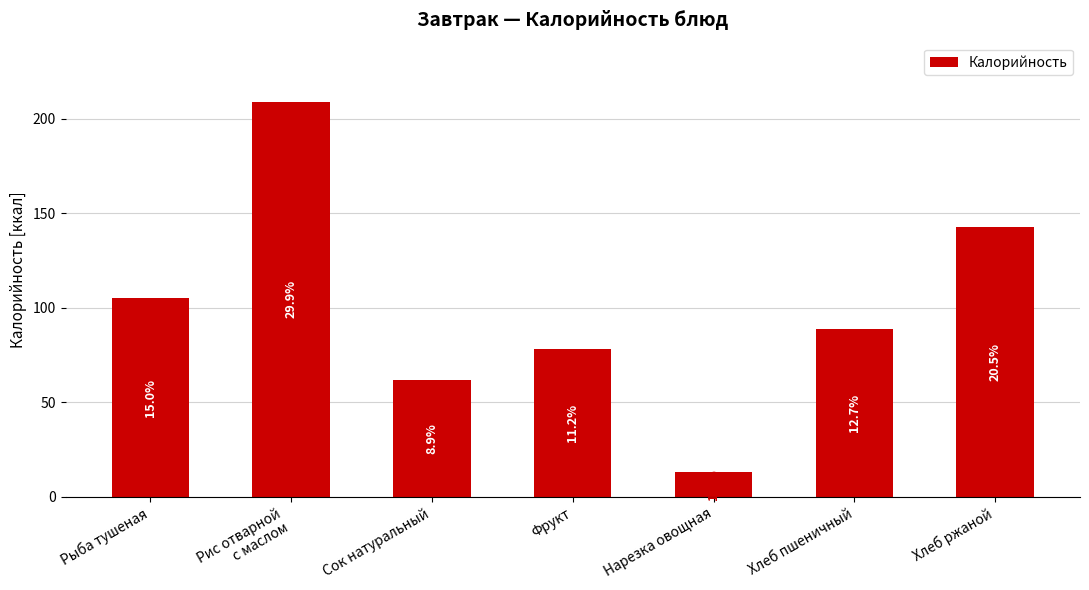

What position from the right is Нарезка овощная?

3